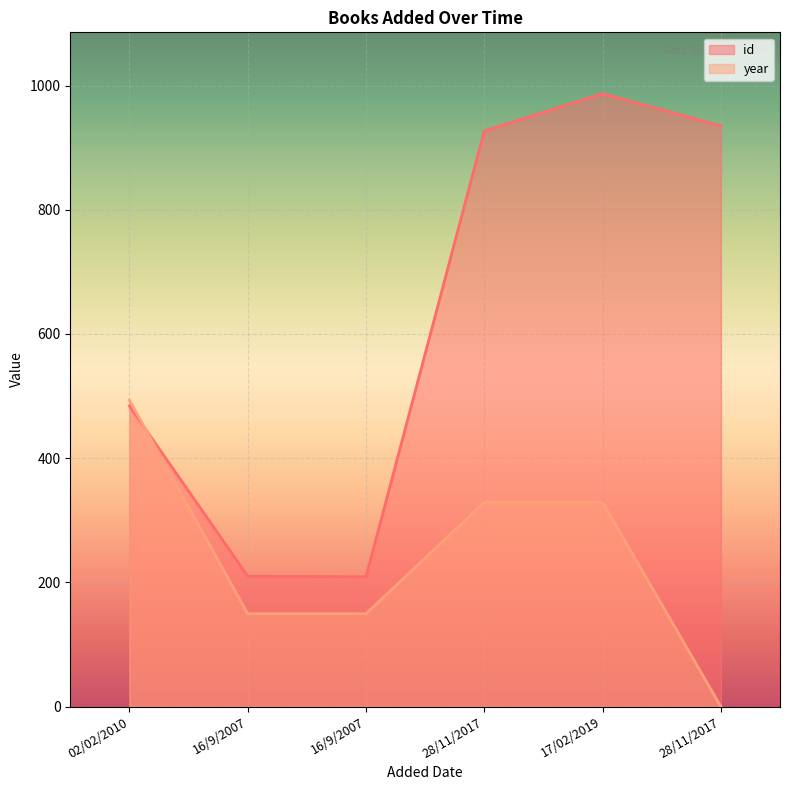

What are all the series names shown in the legend?

id, year